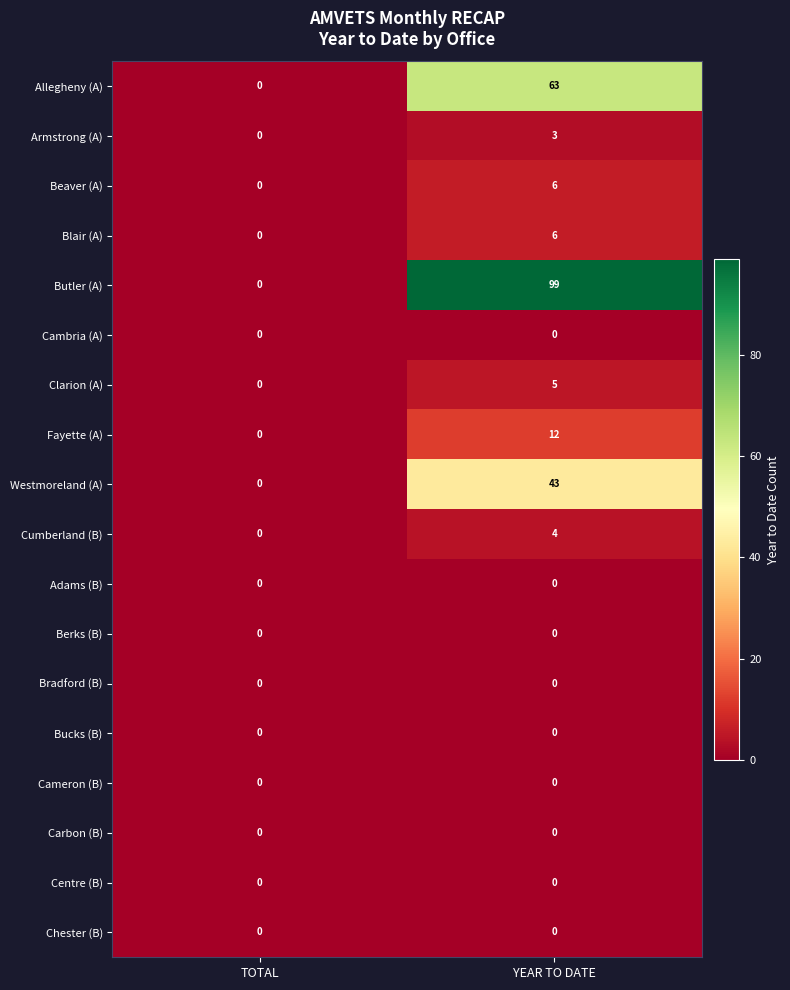

What is the difference between the highest and lowest values at YEAR TO DATE?

99